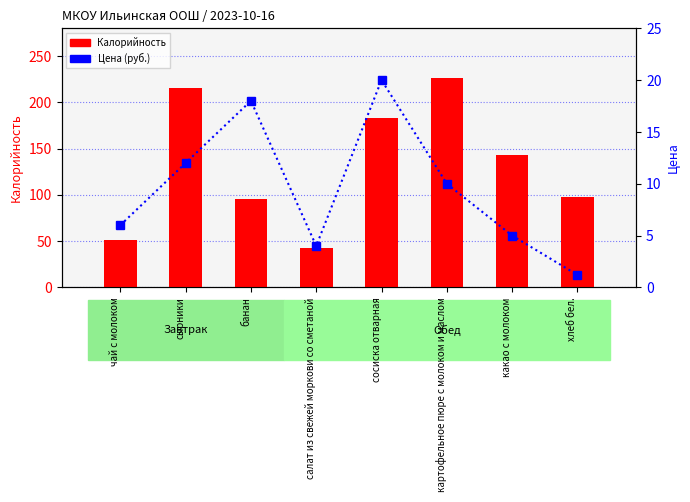

Where is Калорийность nearest to the value 134?

какао с молоком